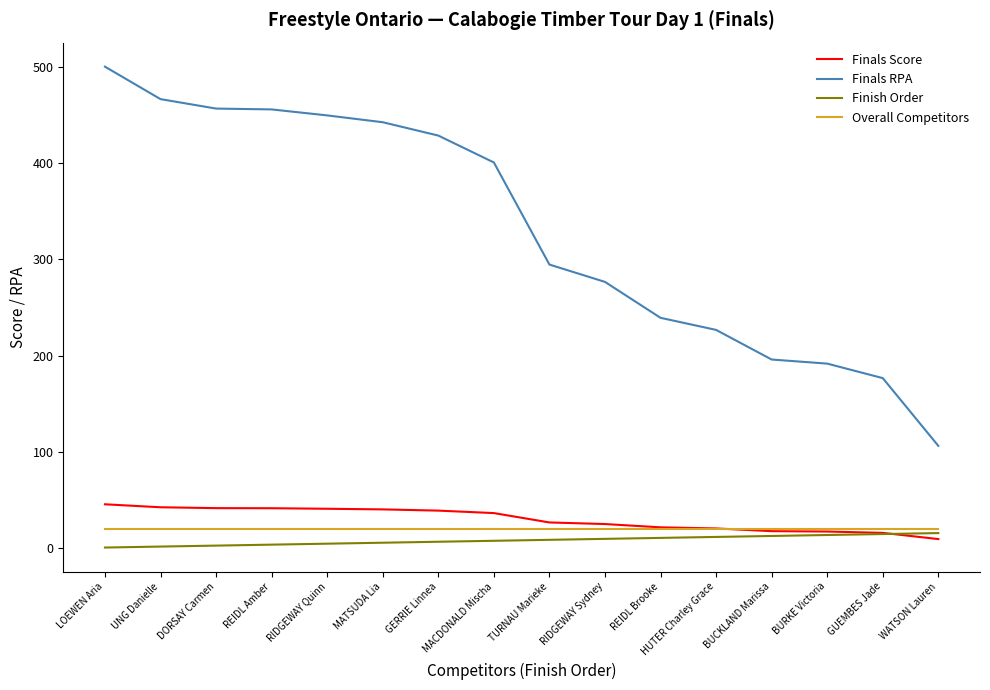

What is the minimum value for Overall Competitors?

20.0